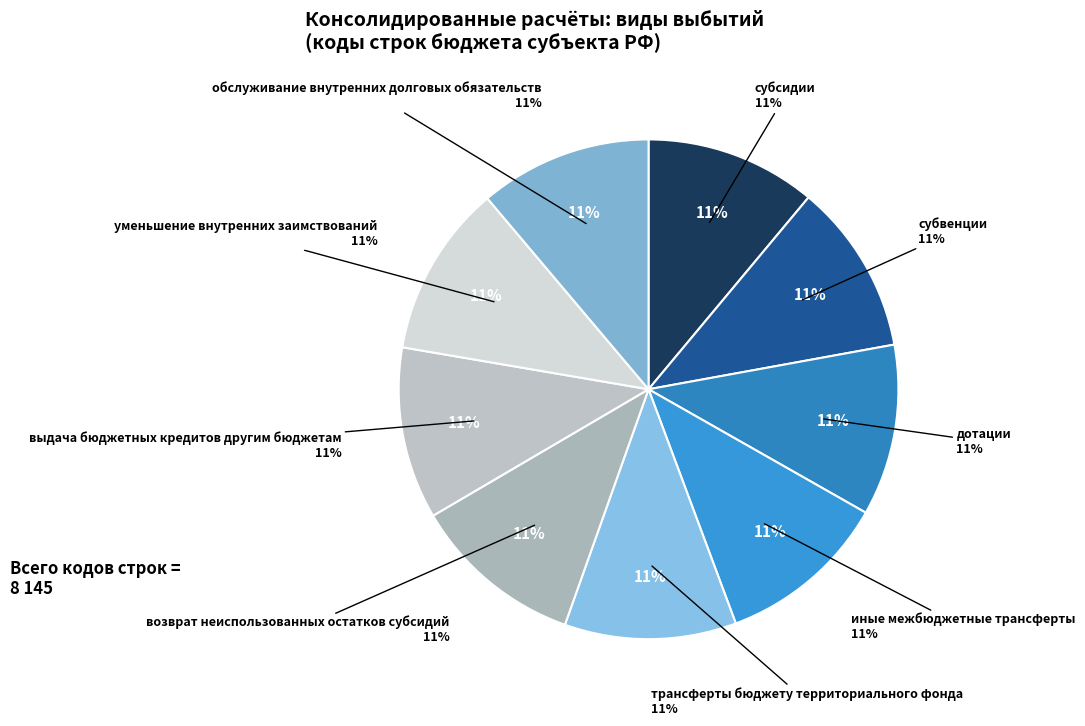

Which has a higher value, дотации or субсидии?

дотации